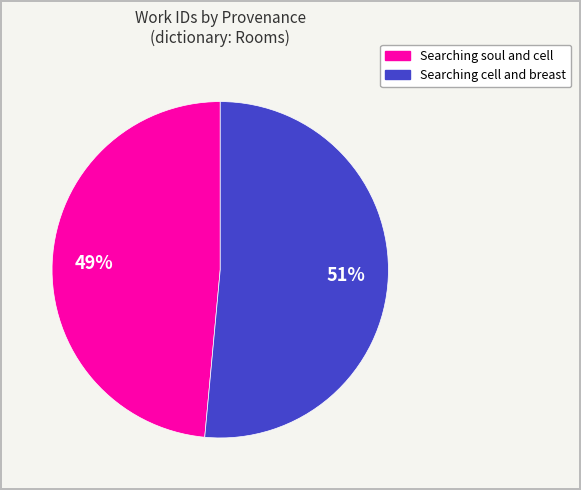

How many slices are in this pie chart?

2